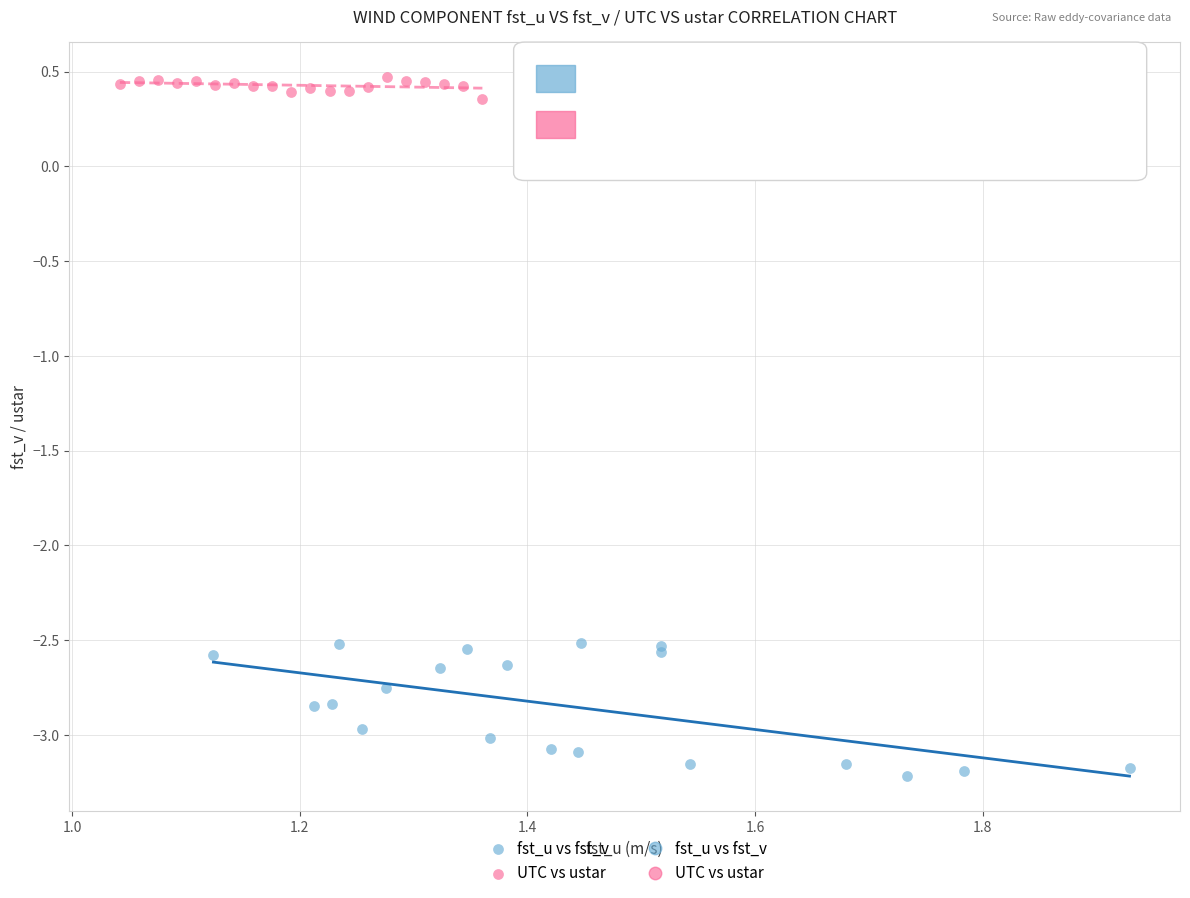

Which series has the largest Y range (max minus min)?

fst_u vs fst_v